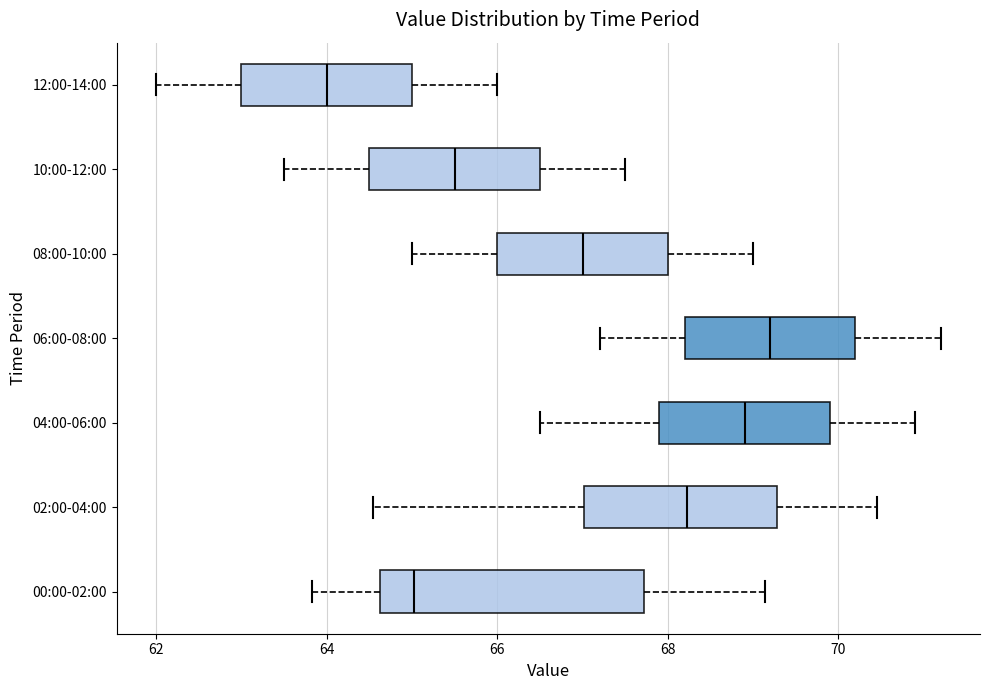

Which box's median line is the furthest to the right?

06:00-08:00